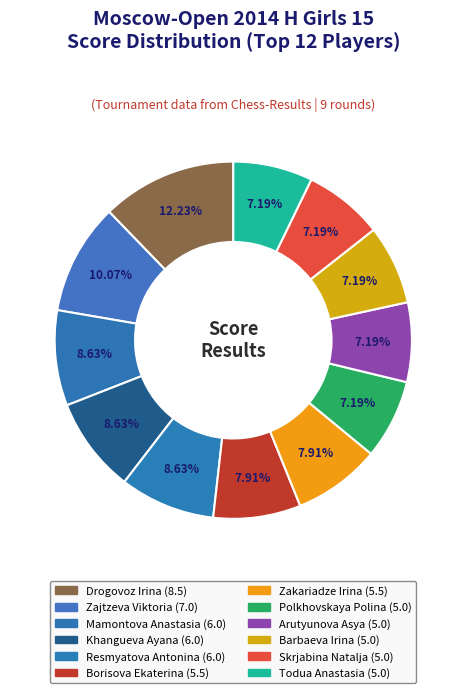

To the nearest percent, what portion does Polkhovskaya Polina represent?

7%